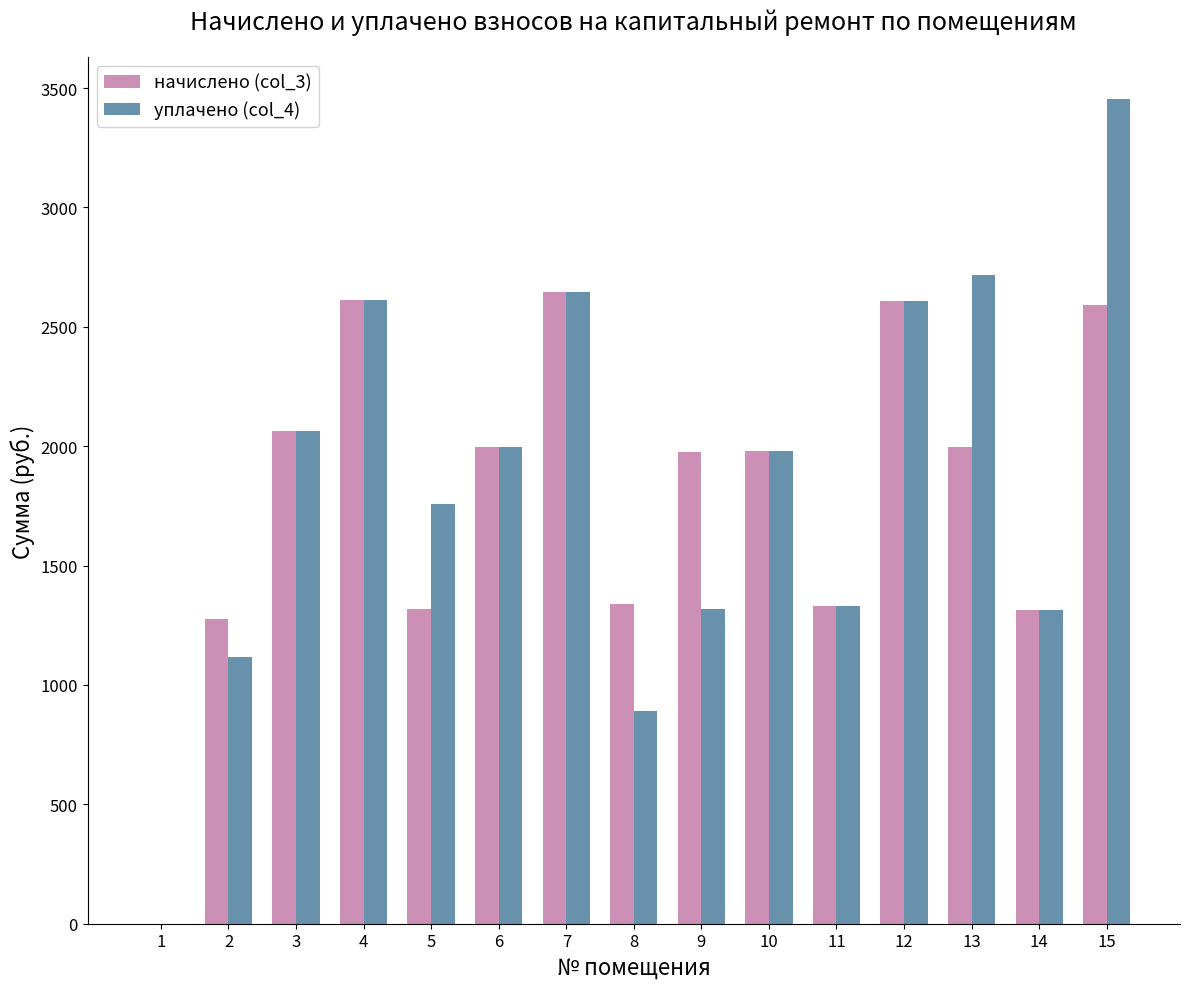

How many series are shown in this chart?

2